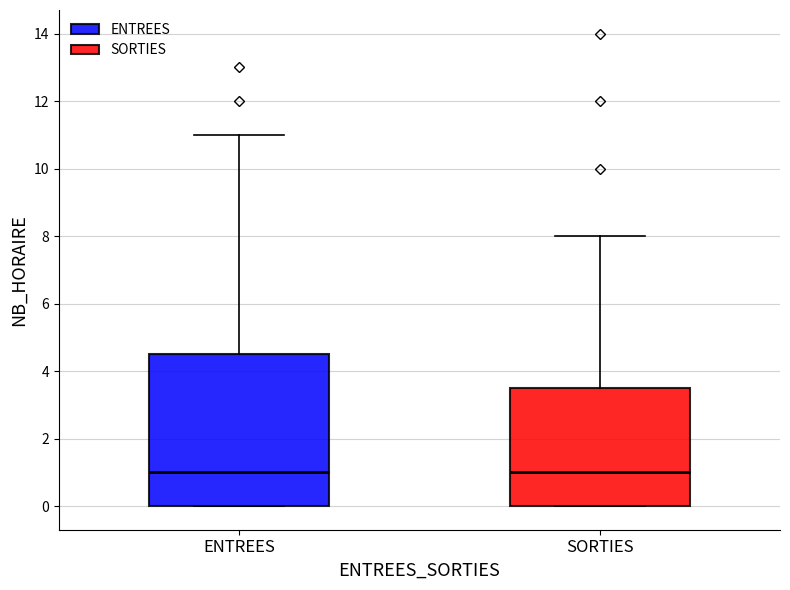

Comparing the boxes themselves (not the whiskers), which one is the tallest?

ENTREES